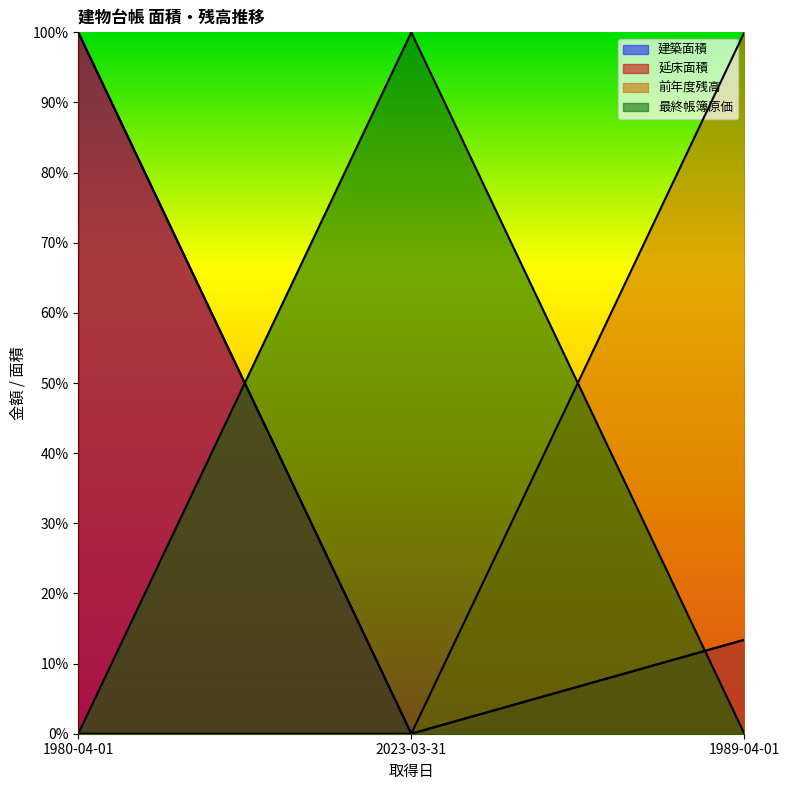

List the labels in order of 最終帳簿原価 value, smallest first.

1980-04-01, 1989-04-01, 2023-03-31